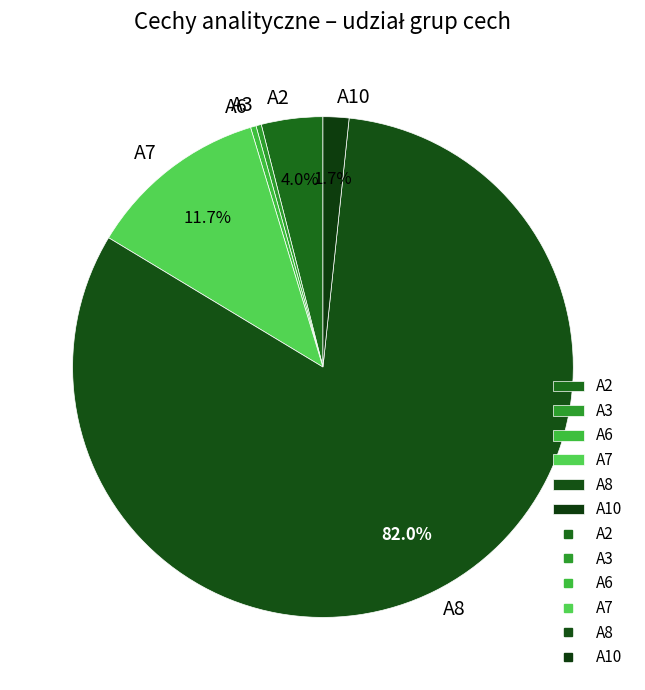

To the nearest percent, what is the difference between the A6 and A7 slice percentages?

11%